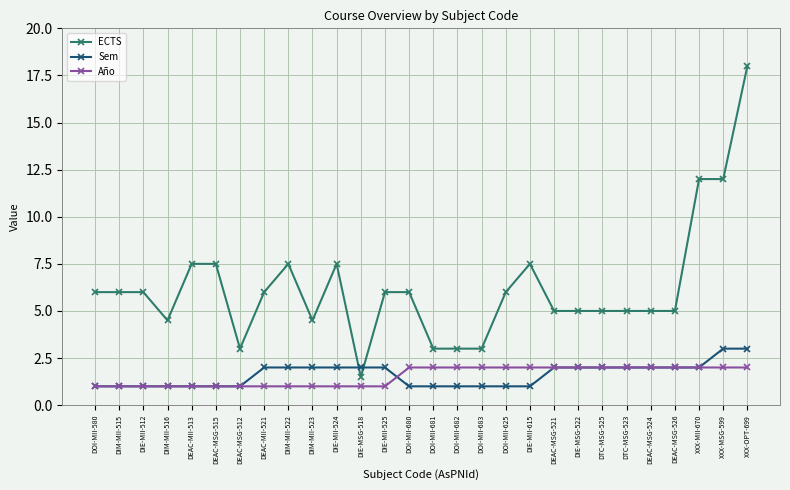

Which series has the largest total across all categories?

ECTS